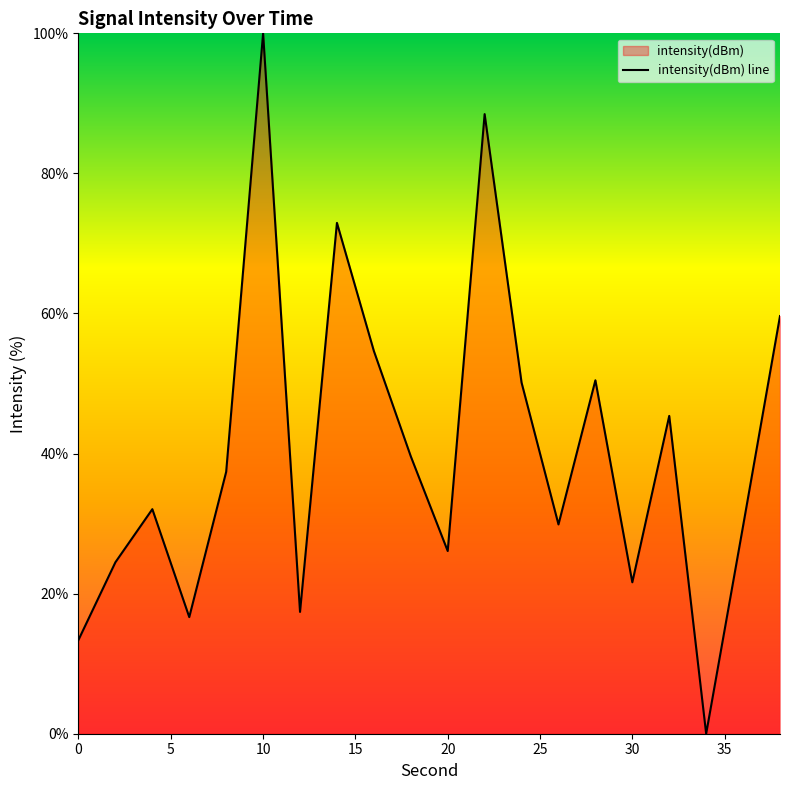

What is the change in value from 10 to 30?

-78.4